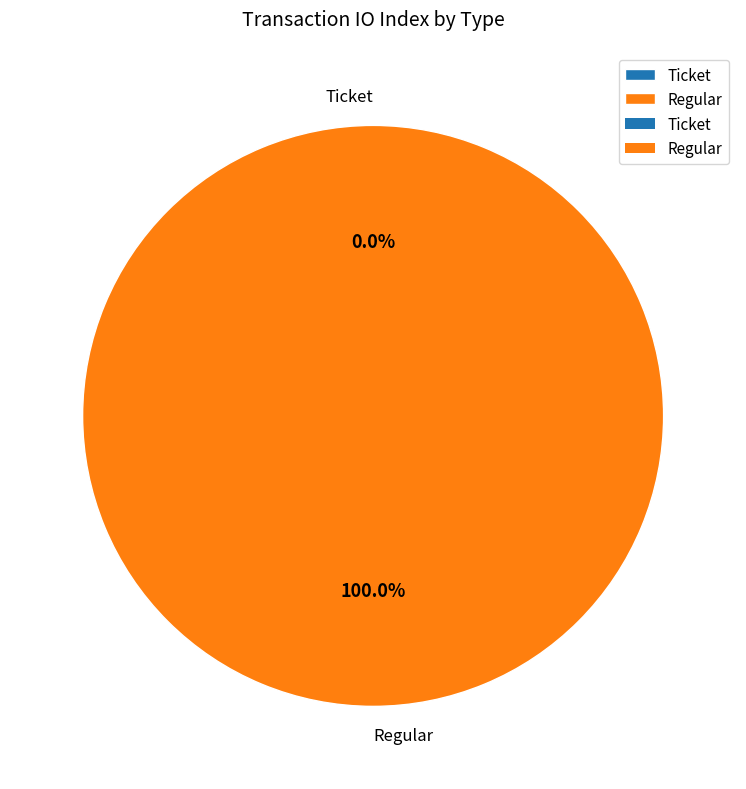

What is the largest slice in the pie chart?

Regular